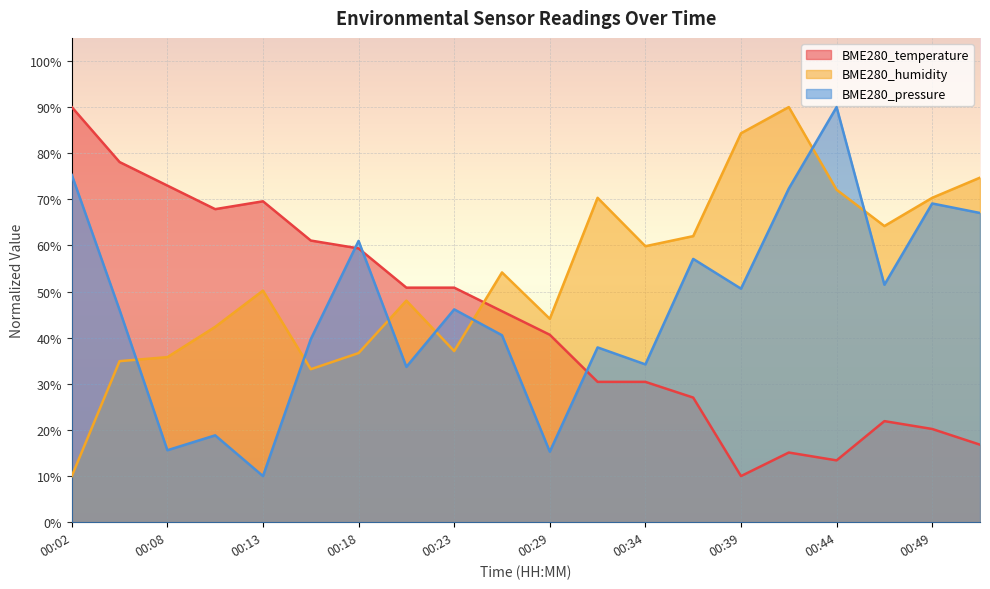

Between 00:18 and 00:34, which series saw the biggest shift?

BME280_temperature